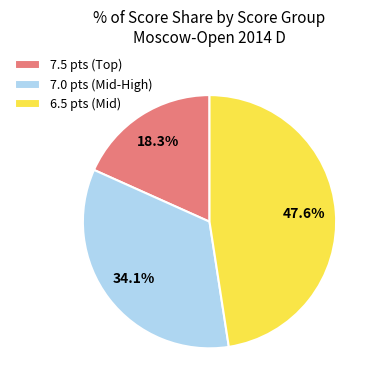

What is the smallest slice in the pie chart?

7.5 pts (Top)